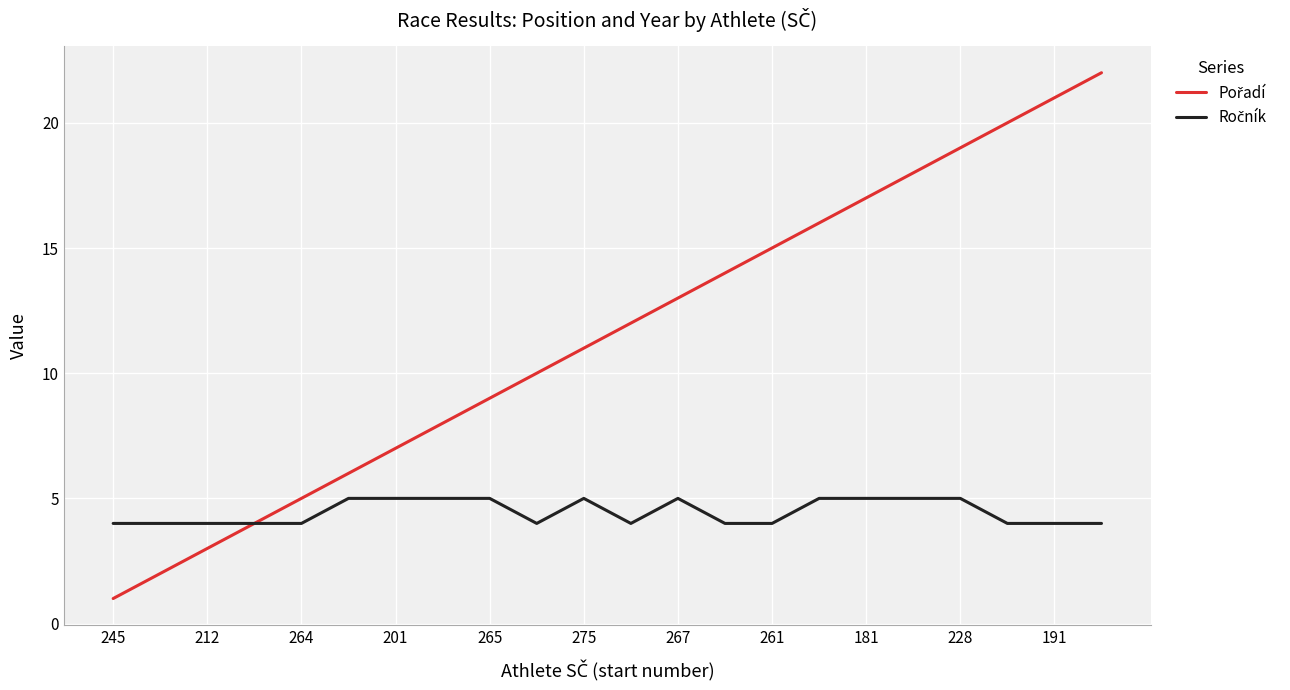

What is the greatest value displayed?

22